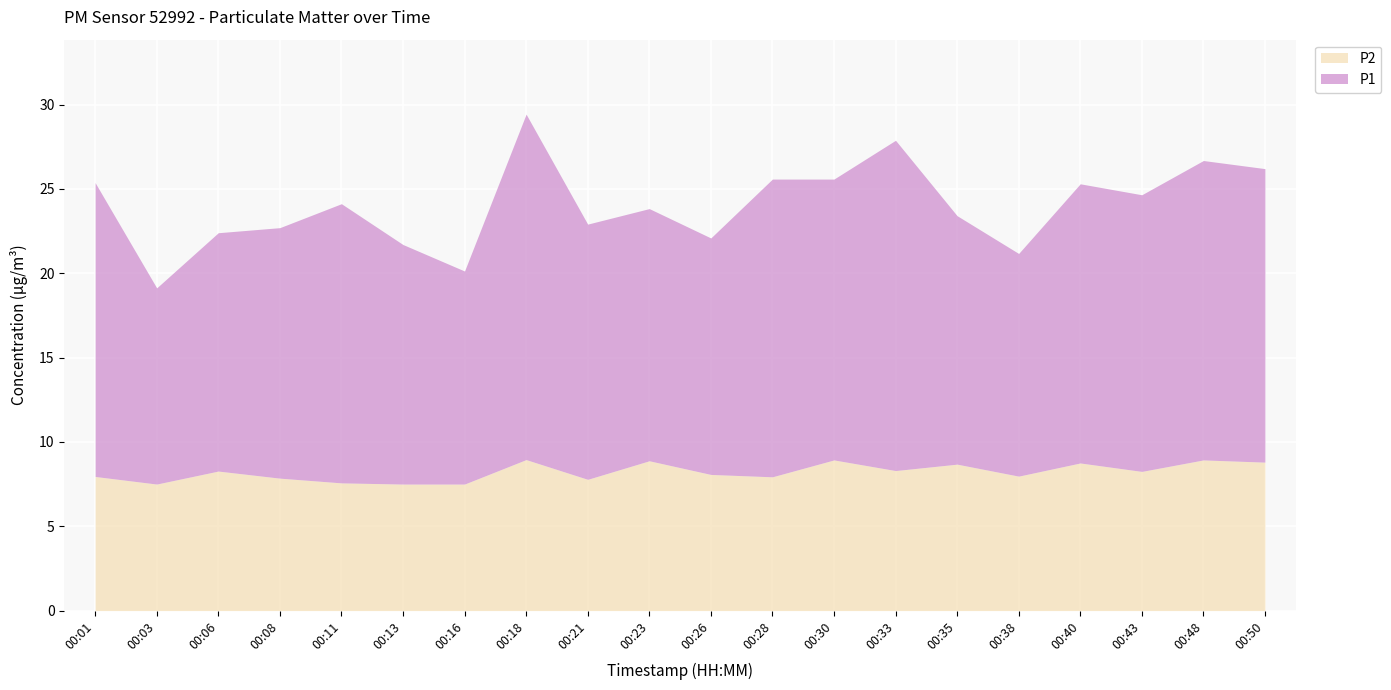

How many values in the P1 series exceed 16?

10